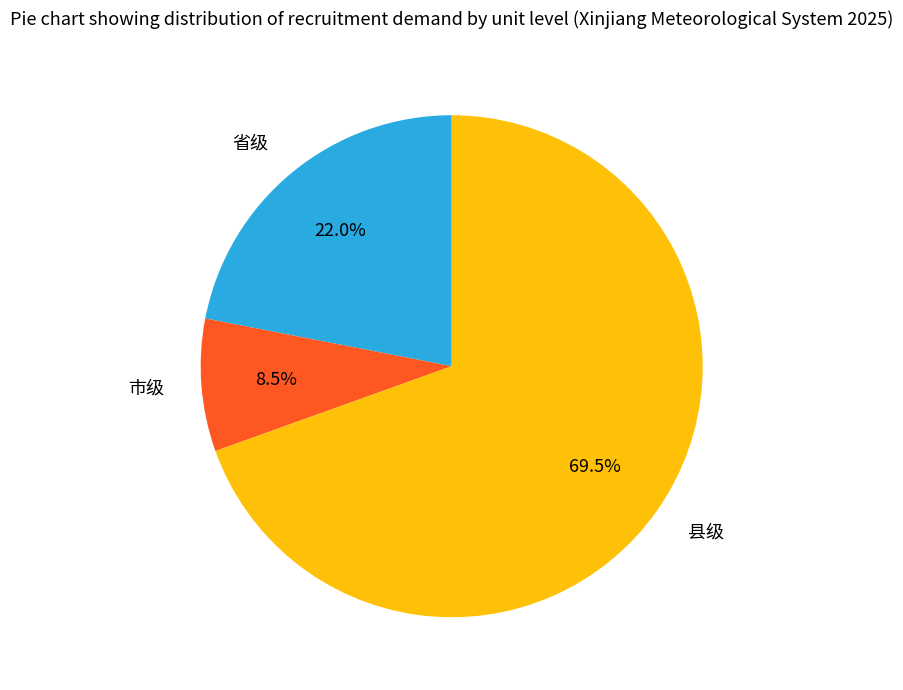

How many segments does this pie chart have?

3